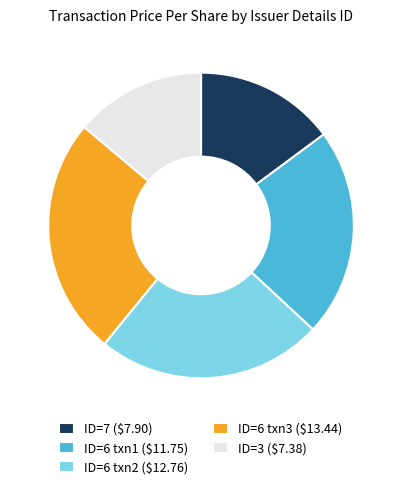

Is there any slice that represents more than half of the pie?

No